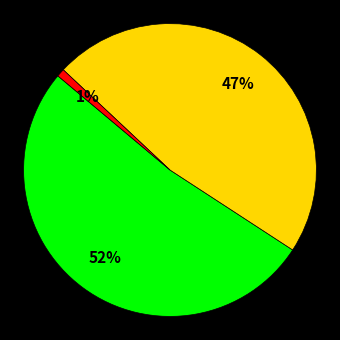

To the nearest percent, what is the difference between the largest and smallest slice percentages?

51%